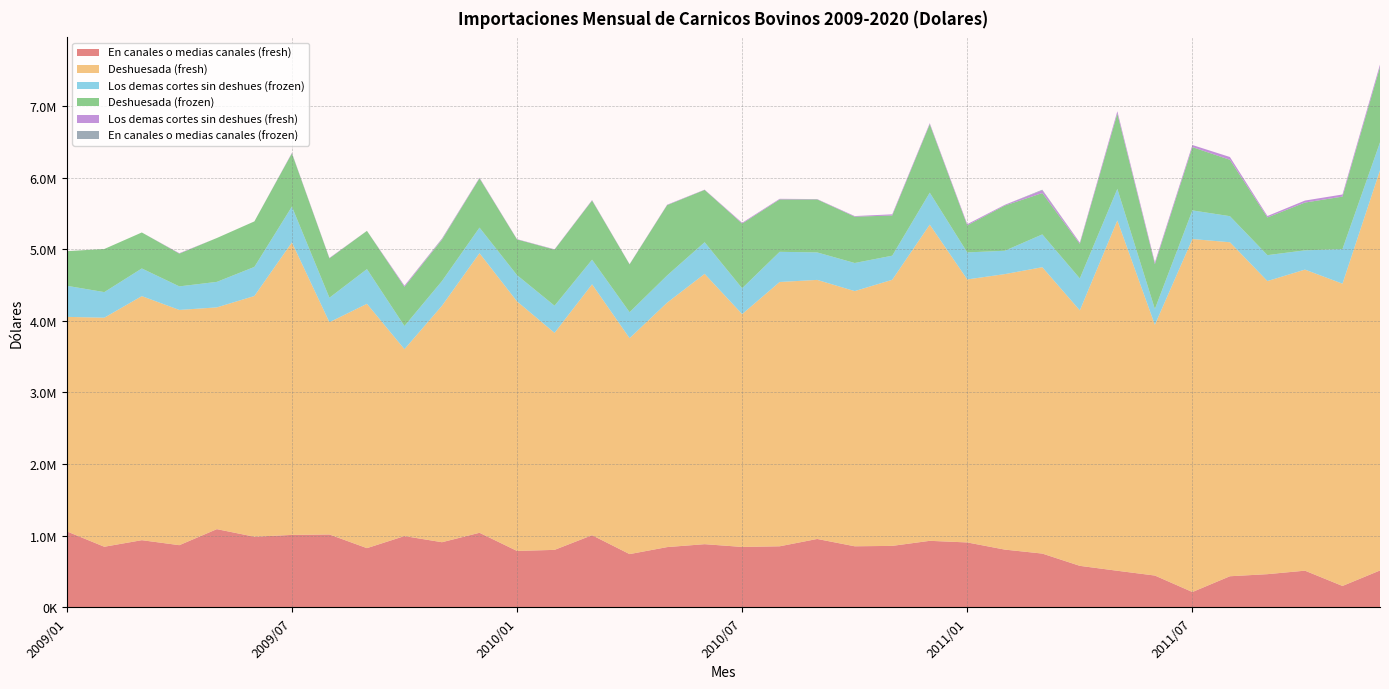

Reading left to right, extract all data points from this chart.

En canales o medias canales (fresh): 2009/01=1060936.1	2009/02=846307.8	2009/03=938061.0	2009/04=868289.6	2009/05=1092044.9	2009/06=986151.6	2009/07=1011580.8	2009/08=1017468.4	2009/09=826891.9	2009/10=995362.3	2009/11=909513.7	2009/12=1041271.8	2010/01=787882.8	2010/02=802805.6	2010/03=1007450.8	2010/04=743765.1	2010/05=841460.3	2010/06=882301.7	2010/07=843673.3	2010/08=852732.0	2010/09=955046.6	2010/10=852859.8	2010/11=858419.3	2010/12=929063.0	2011/01=906470.1	2011/02=806590.7	2011/03=751126.8	2011/04=579785.2	2011/05=511035.0	2011/06=444459.3	2011/07=214410.0	2011/08=434596.6	2011/09=463669.2	2011/10=512524.2	2011/11=299095.0	2011/12=515315.0
Deshuesada (fresh): 2009/01=2994100.9	2009/02=3197221.9	2009/03=3406551.1	2009/04=3283564.6	2009/05=3095495.4	2009/06=3360270.3	2009/07=4082936.2	2009/08=2962758.3	2009/09=3410582.1	2009/10=2608684.4	2009/11=3301126.8	2009/12=3902574.1	2010/01=3483156.6	2010/02=3029406.7	2010/03=3502405.5	2010/04=3014063.5	2010/05=3411539.5	2010/06=3773055.4	2010/07=3249931.6	2010/08=3689288.8	2010/09=3616174.0	2010/10=3561896.9	2010/11=3714189.0	2010/12=4413610.8	2011/01=3671296.2	2011/02=3845321.4	2011/03=3997144.4	2011/04=3565756.4	2011/05=4889690.3	2011/06=3499959.6	2011/07=4927351.1	2011/08=4661884.1	2011/09=4091386.5	2011/10=4202362.2	2011/11=4219104.3	2011/12=5586498.8
Los demas cortes sin deshues (frozen): 2009/01=434245.5	2009/02=357165.1	2009/03=386271.0	2009/04=328944.4	2009/05=356098.5	2009/06=405936.0	2009/07=499829.4	2009/08=342004.9	2009/09=484478.1	2009/10=323612.7	2009/11=344959.4	2009/12=357305.9	2010/01=366646.4	2010/02=378554.4	2010/03=343654.9	2010/04=362517.7	2010/05=380241.6	2010/06=441458.8	2010/07=361036.3	2010/08=421017.7	2010/09=383620.1	2010/10=392360.5	2010/11=336704.3	2010/12=446273.5	2011/01=376908.4	2011/02=326221.5	2011/03=458044.2	2011/04=445987.7	2011/05=440895.6	2011/06=220360.3	2011/07=399494.4	2011/08=364091.0	2011/09=361620.3	2011/10=268845.3	2011/11=484066.4	2011/12=388901.2
Deshuesada (frozen): 2009/01=482898.2	2009/02=601854.4	2009/03=502387.7	2009/04=457038.8	2009/05=612212.9	2009/06=635226.8	2009/07=743395.5	2009/08=549387.1	2009/09=533640.7	2009/10=547453.8	2009/11=576321.1	2009/12=688248.8	2010/01=498137.3	2010/02=782814.3	2010/03=825634.9	2010/04=667410.5	2010/05=981166.3	2010/06=730381.7	2010/07=902257.3	2010/08=731075.3	2010/09=739684.9	2010/10=646250.7	2010/11=560765.3	2010/12=954946.1	2011/01=377715.6	2011/02=630217.4	2011/03=576688.5	2011/04=481859.8	2011/05=1050399.1	2011/06=625992.4	2011/07=883250.7	2011/08=786927.4	2011/09=526171.0	2011/10=666964.9	2011/11=731707.4	2011/12=1050873.4
Los demas cortes sin deshues (fresh): 2009/01=648.1	2009/02=0.0	2009/03=0.0	2009/04=6236.7	2009/05=0.0	2009/06=443.9	2009/07=7166.1	2009/08=6151.5	2009/09=630.2	2009/10=15836.0	2009/11=8009.8	2009/12=7857.6	2010/01=4320.7	2010/02=4822.8	2010/03=6628.6	2010/04=3529.6	2010/05=6045.9	2010/06=3895.2	2010/07=11398.3	2010/08=8823.8	2010/09=4643.0	2010/10=8777.1	2010/11=16359.6	2010/12=14899.8	2011/01=16697.9	2011/02=10760.5	2011/03=38622.3	2011/04=17328.8	2011/05=33506.6	2011/06=24166.6	2011/07=29534.2	2011/08=39145.3	2011/09=20122.1	2011/10=27992.2	2011/11=29428.1	2011/12=35534.6
En canales o medias canales (frozen): 2009/01=0.0	2009/02=0.0	2009/03=0.0	2009/04=0.0	2009/05=0.0	2009/06=0.0	2009/07=0.0	2009/08=0.0	2009/09=0.0	2009/10=0.0	2009/11=8377.5	2009/12=0.0	2010/01=0.0	2010/02=0.0	2010/03=0.0	2010/04=0.0	2010/05=0.0	2010/06=0.0	2010/07=0.0	2010/08=0.0	2010/09=0.0	2010/10=0.0	2010/11=0.0	2010/12=0.0	2011/01=0.0	2011/02=0.0	2011/03=8480.5	2011/04=0.0	2011/05=0.0	2011/06=0.0	2011/07=0.0	2011/08=0.0	2011/09=0.0	2011/10=0.0	2011/11=0.0	2011/12=22.2